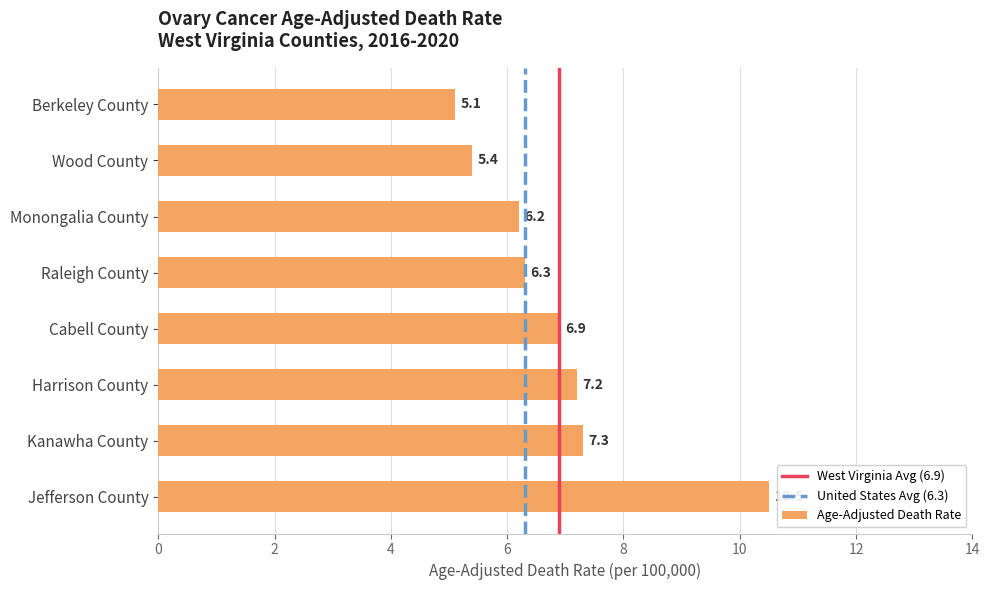

The value at Jefferson County is 17.9. True or false?

False